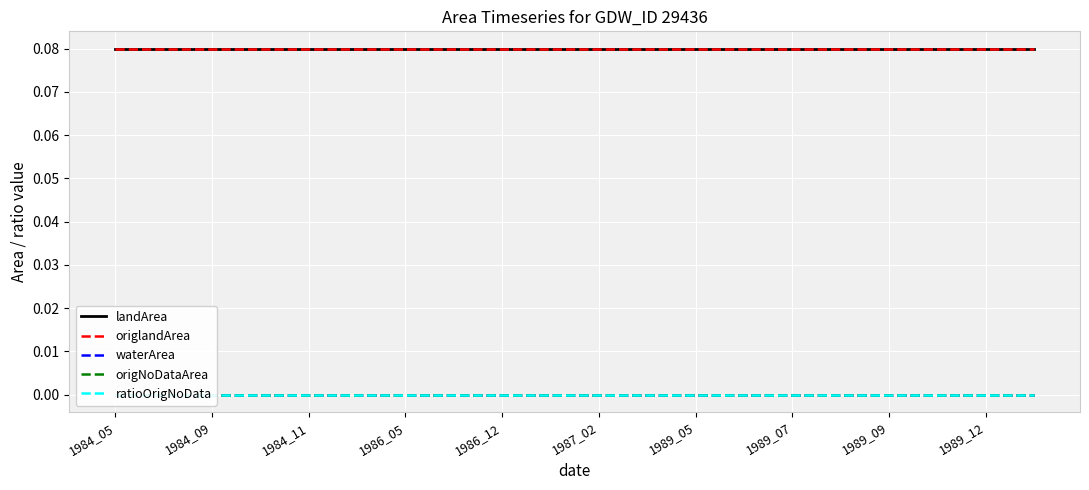

Between 12 and 17, which series saw the biggest shift?

landArea